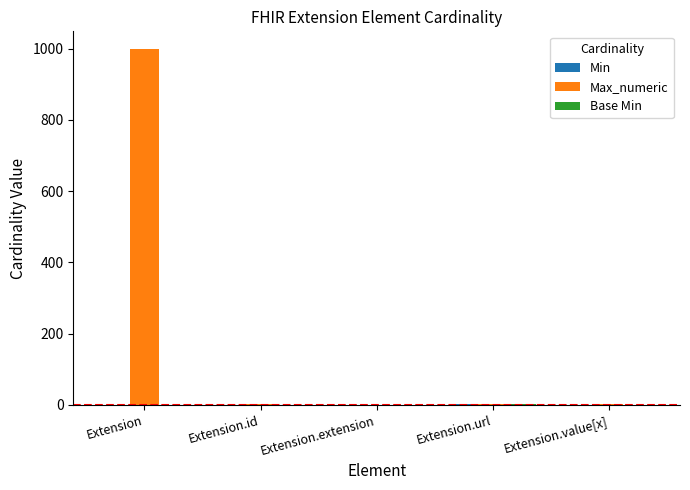

How many categories are shown in the chart?

5